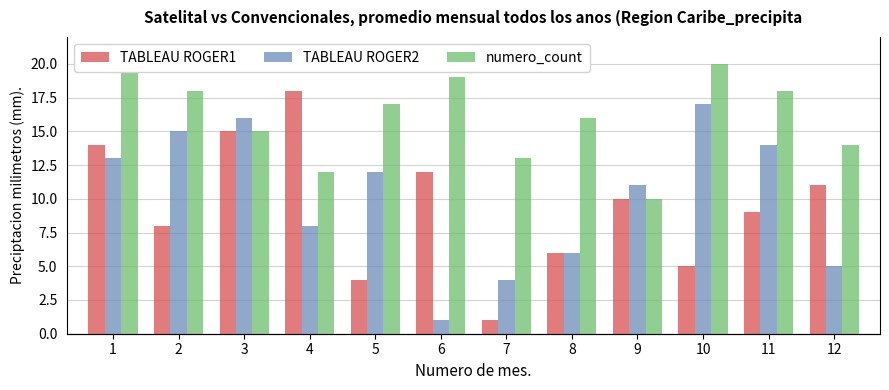

What is the minimum value shown in the chart?

1